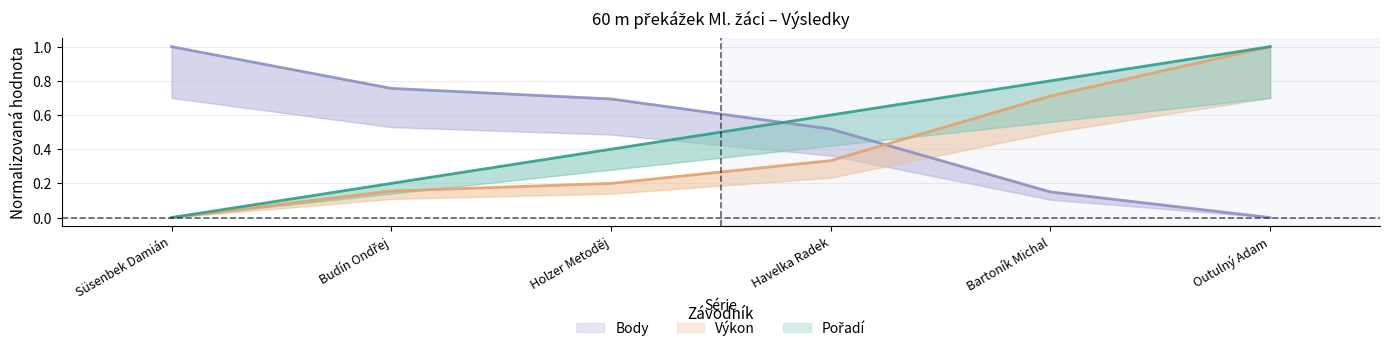

List the series in order of their overall mean, lowest first.

Výkon, Pořadí, Body